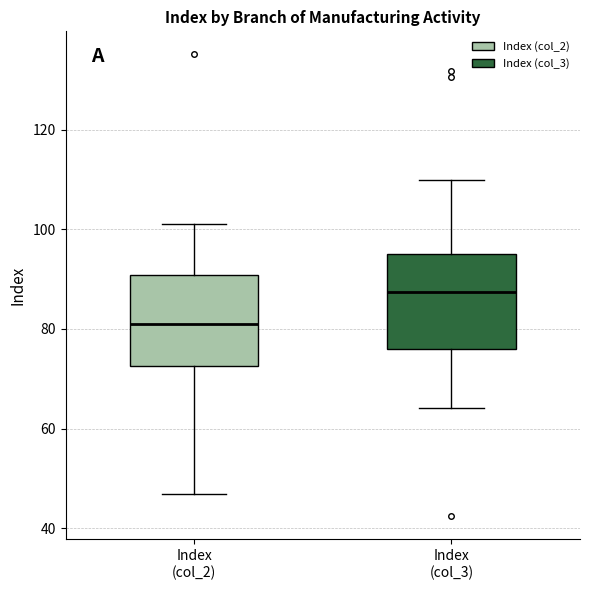

Reading left to right, transcribe this box plot: for each box, give where its median line is, the range the box spans, and where its two whiskers end, as read against the y-axis. The values are not printed on the chart, so give them approximately, as read against the axis.

Index (col_2): median 82, box 72 to 90, whiskers 46 to 102
Index (col_3): median 88, box 76 to 96, whiskers 64 to 110